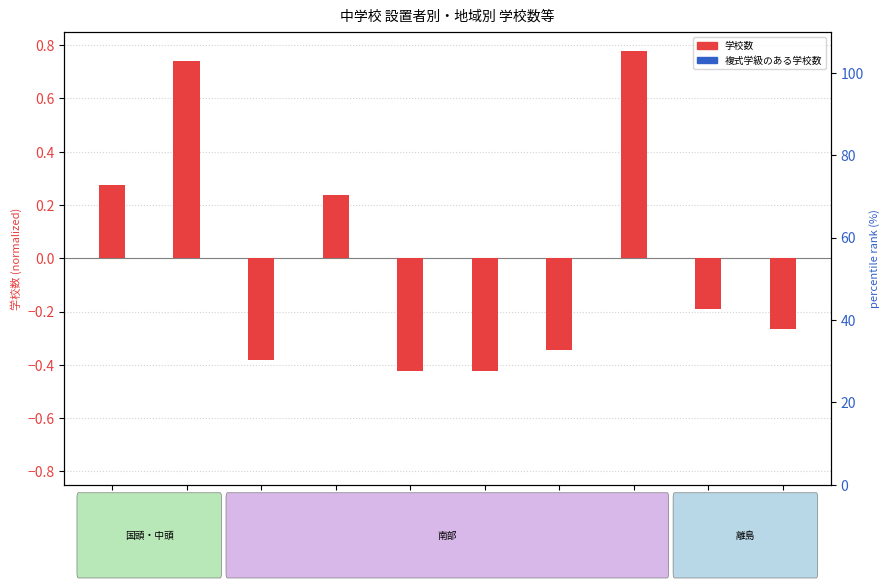

What position from the left is 浦添市?

3